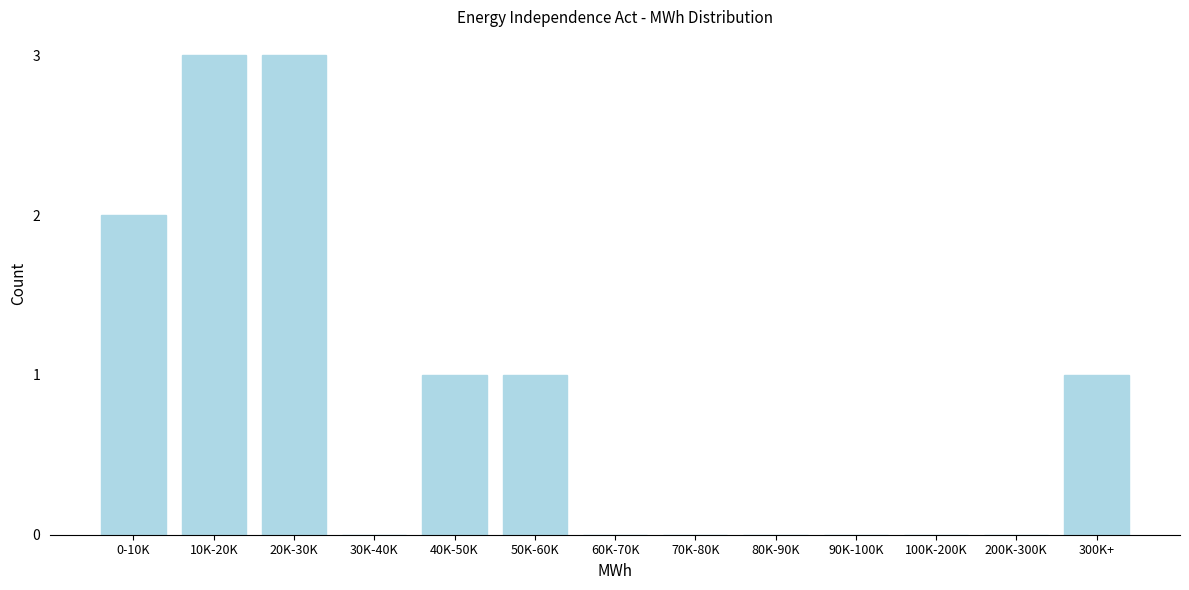

Reading right to left, transcribe all the data shown in this chart.

300K+=1	200K-300K=0	100K-200K=0	90K-100K=0	80K-90K=0	70K-80K=0	60K-70K=0	50K-60K=1	40K-50K=1	30K-40K=0	20K-30K=3	10K-20K=3	0-10K=2